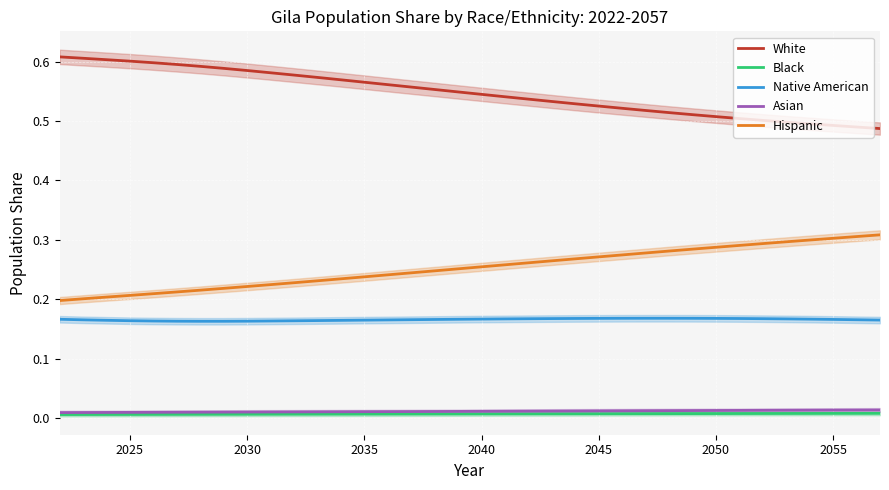

True or false: White and Native American intersect in this chart.

False